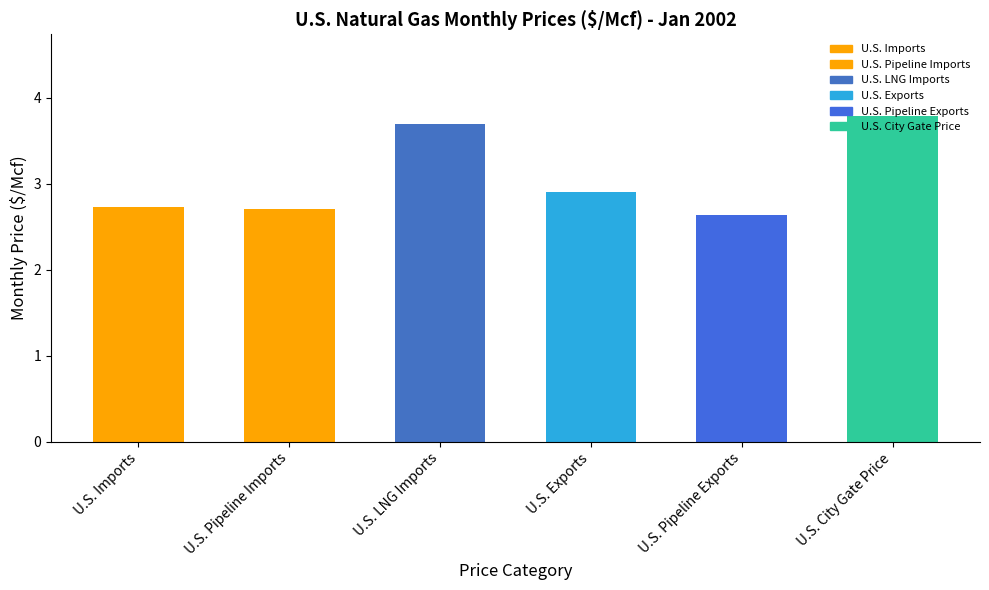

Where is the data nearest to the value 3?

U.S. Exports